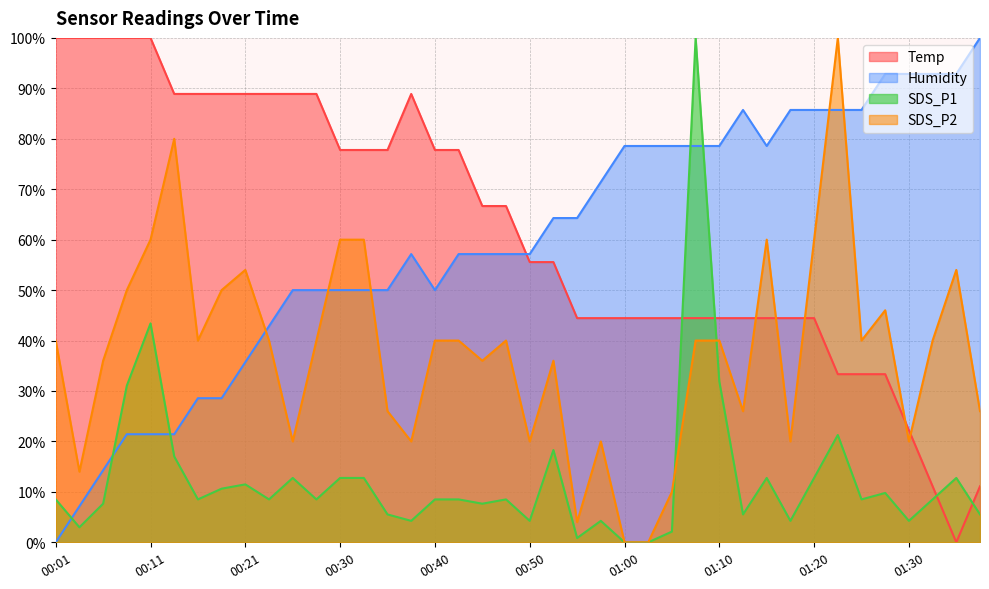

Where do SDS_P2 and Humidity first cross each other?

00:21 and 00:23